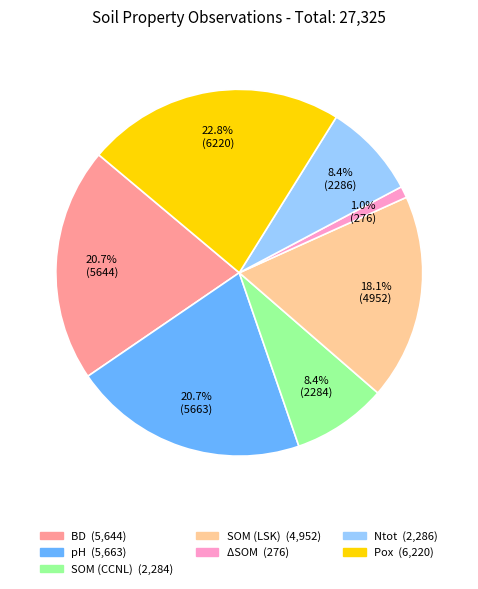

Is there any slice that represents more than half of the pie?

No